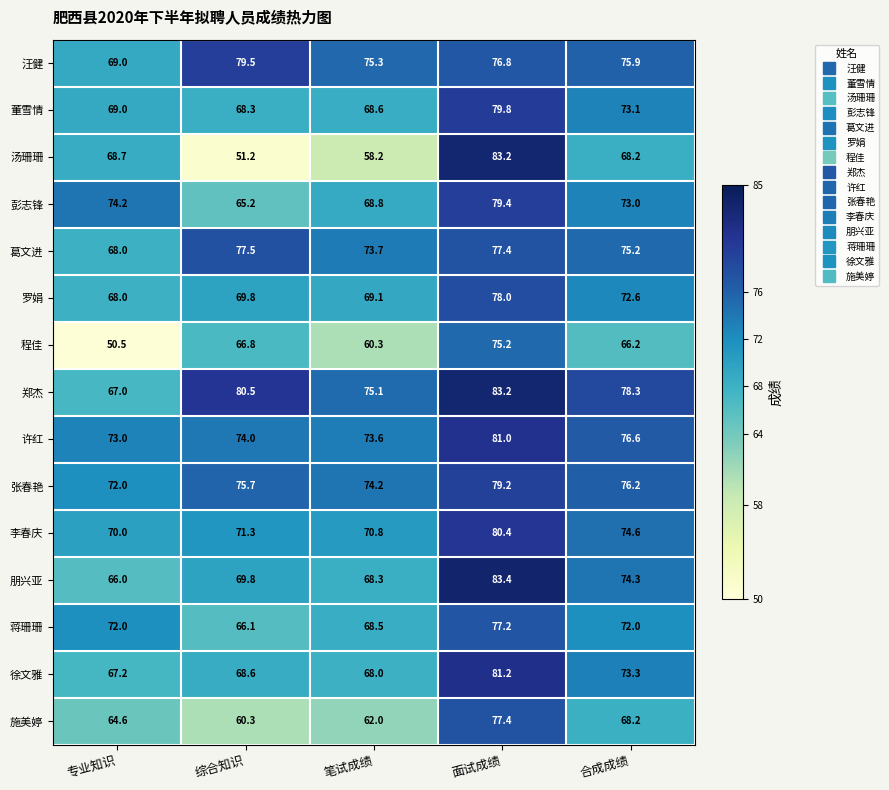

List the labels in order of 徐文雅 value, largest first.

面试成绩, 合成成绩, 综合知识, 笔试成绩, 专业知识